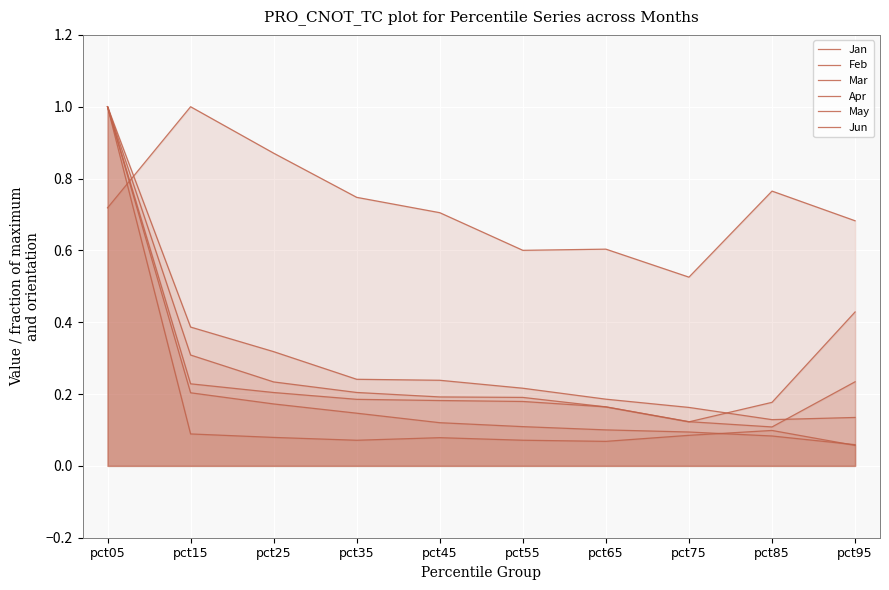

True or false: May has a value of 0.3 at pct35.

False